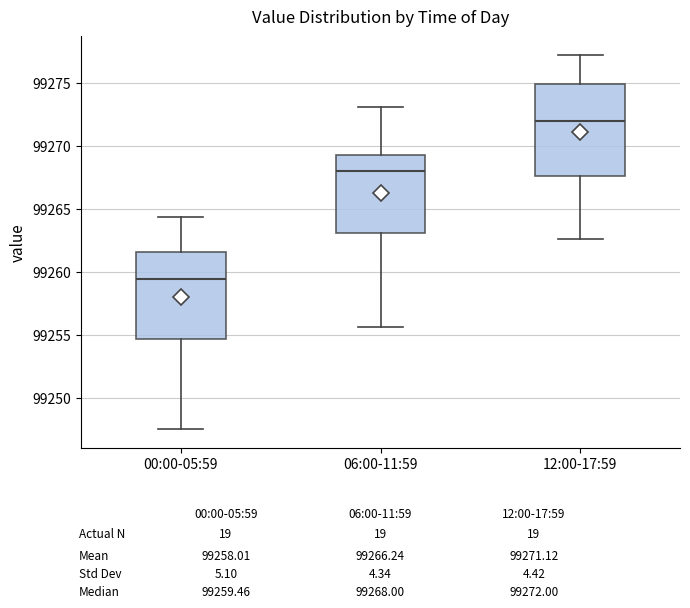

Reading left to right, transcribe this box plot: for each box, give where its median line is, the range the box spans, and where its two whiskers end, as read against the y-axis. The values are not printed on the chart, so give them approximately, as read against the axis.

00:00-05:59: median 99259.5, box 99254.5 to 99261.5, whiskers 99247.5 to 99264.5
06:00-11:59: median 99268.0, box 99263.0 to 99269.5, whiskers 99255.5 to 99273.0
12:00-17:59: median 99272.0, box 99267.5 to 99275.0, whiskers 99262.5 to 99277.0